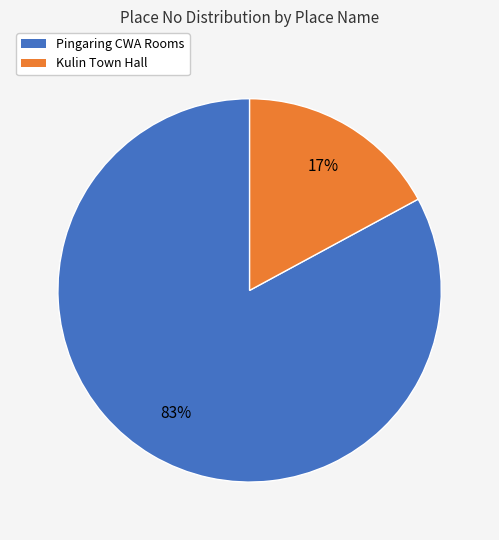

Approximately how many times larger is the value at Kulin Town Hall compared to Pingaring CWA Rooms?

0.2